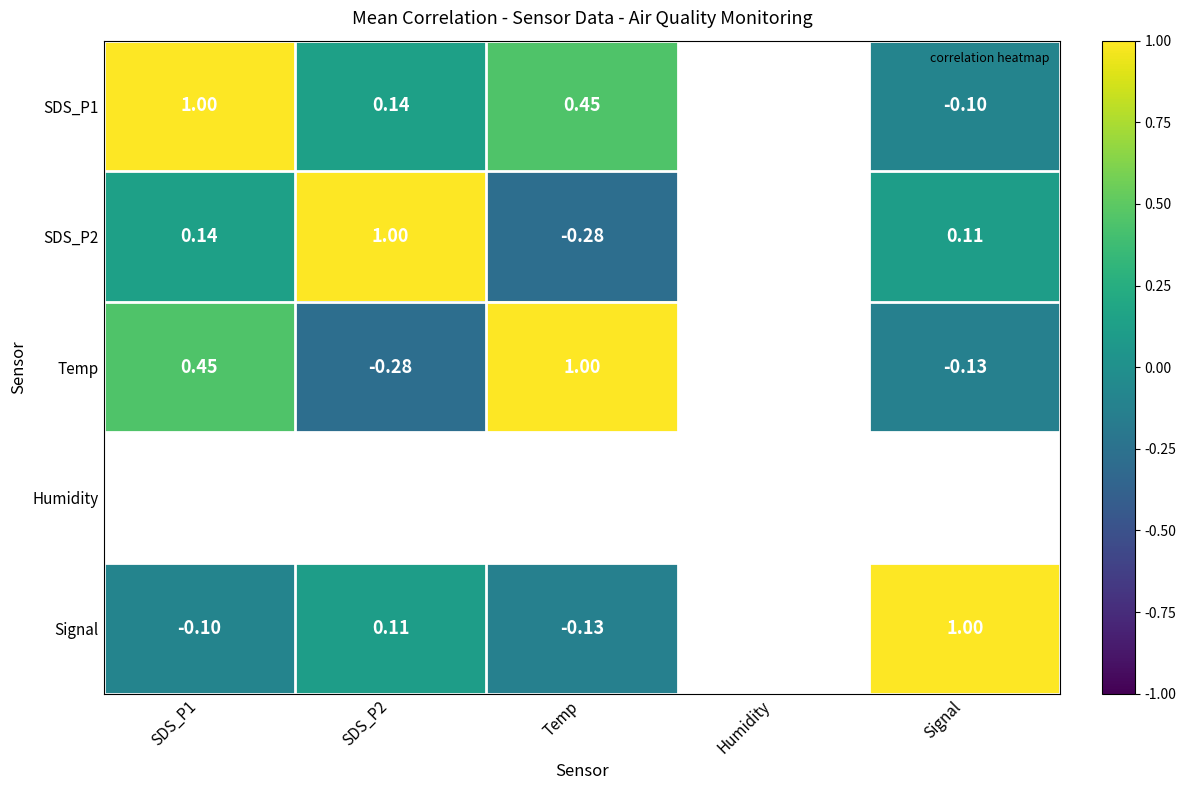

How many data points does each series have?

5